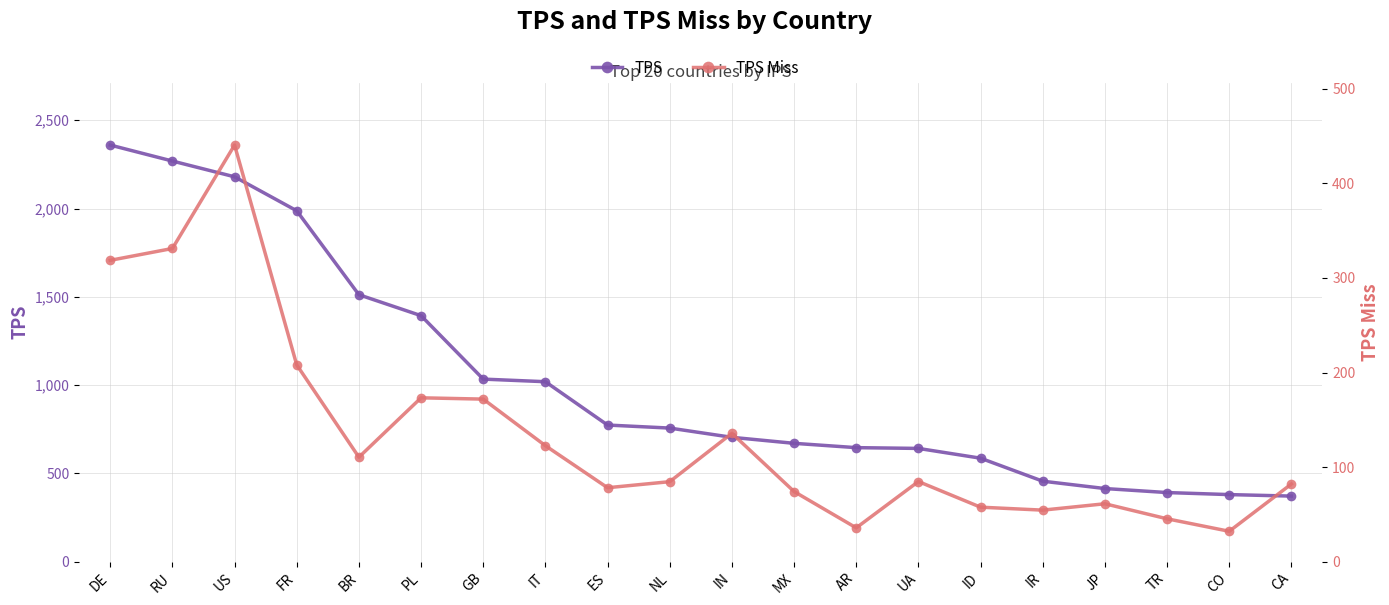

What is the smallest value displayed?

32.2